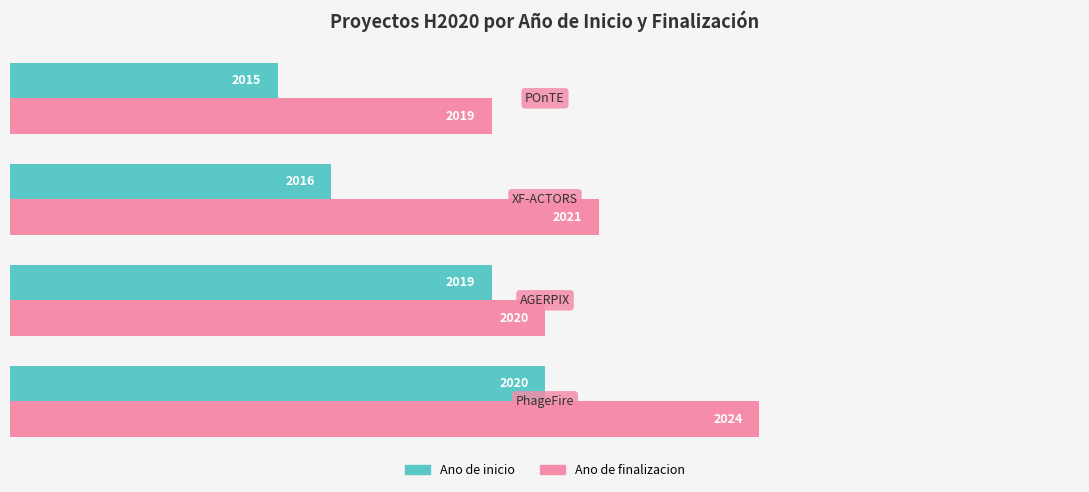

What are all the series names shown in the legend?

Ano de inicio, Ano de finalizacion